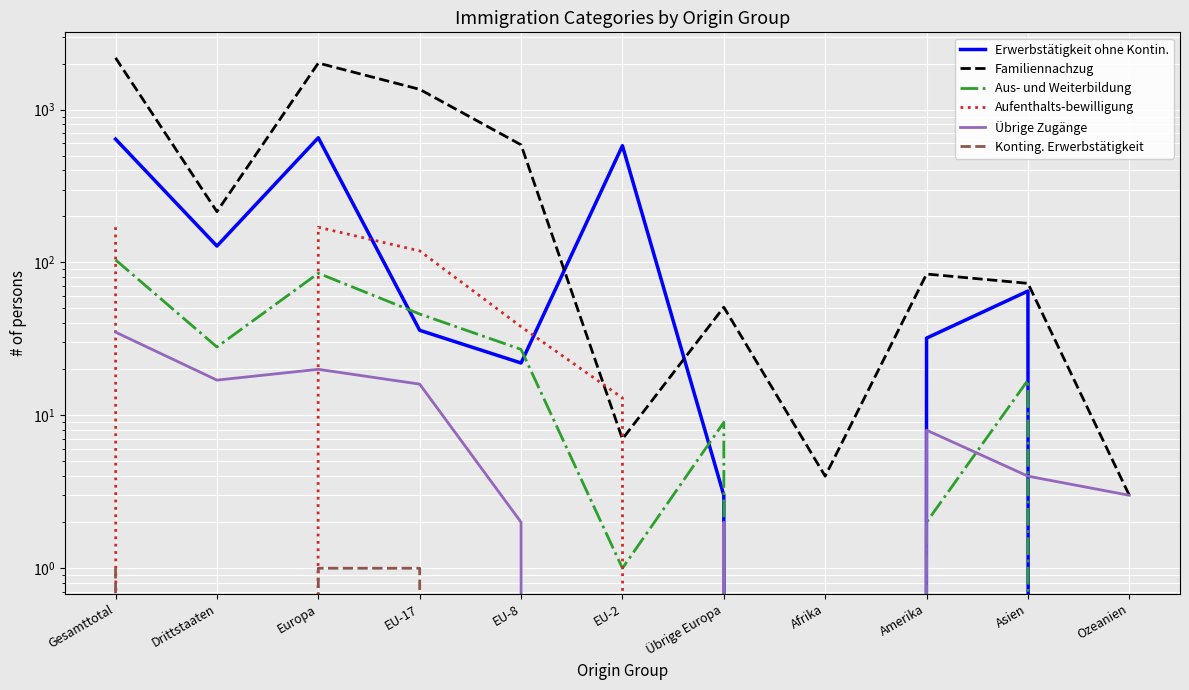

What is the difference between the second highest and minimum values in the Konting. Erwerbstätigkeit series?

1